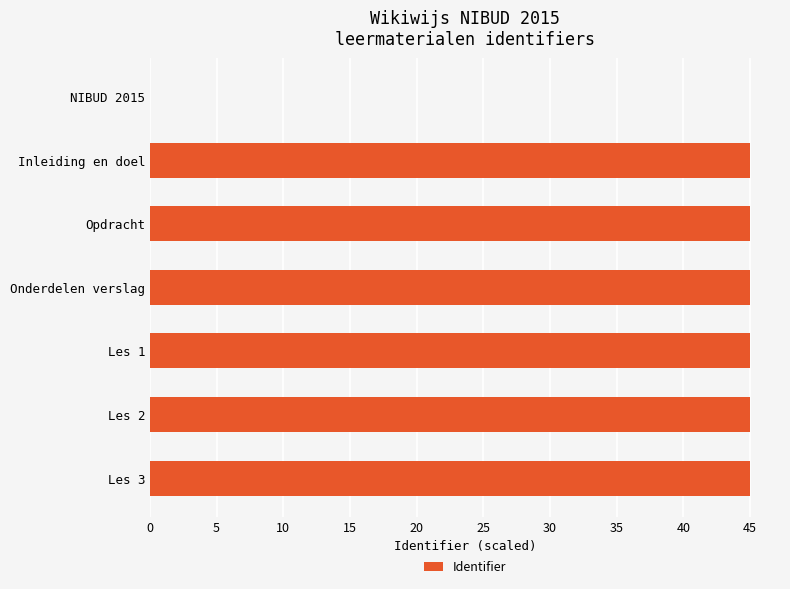

What value does the data have at Les 2?

45.0